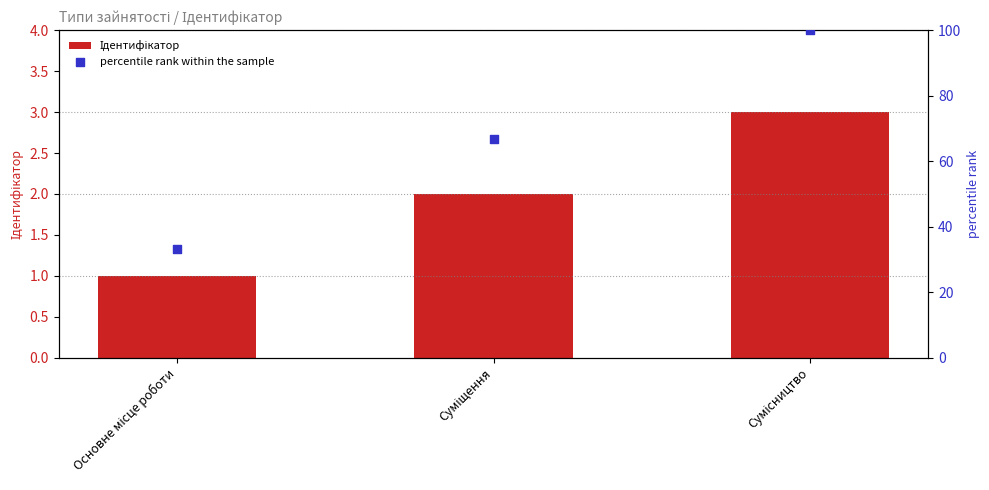

Is the value of Ідентифікатор at Основне місце роботи greater than the value of percentile rank within the sample at Суміщення?

No